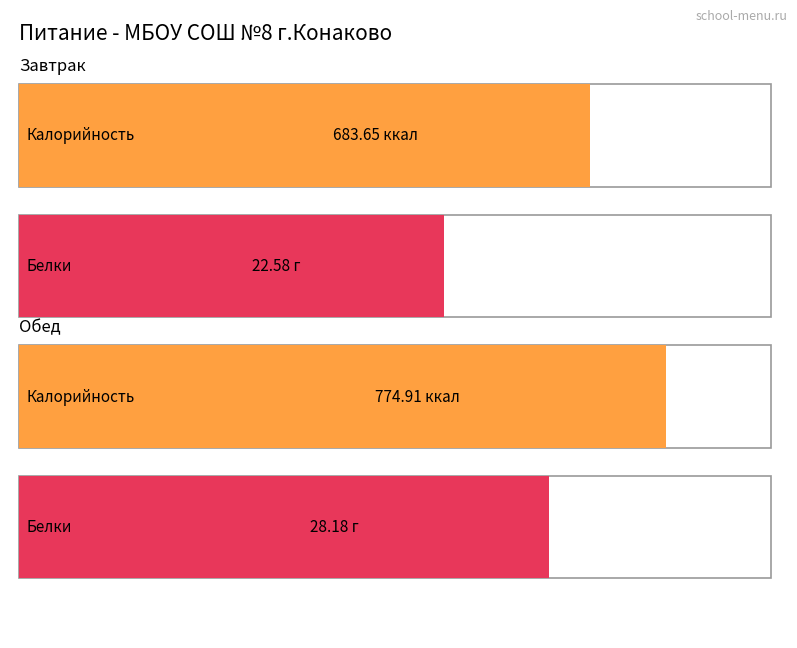

Reading right to left, transcribe all the data shown in this chart.

Калорийность: 774.9	683.6
Белки: 28.2	22.6